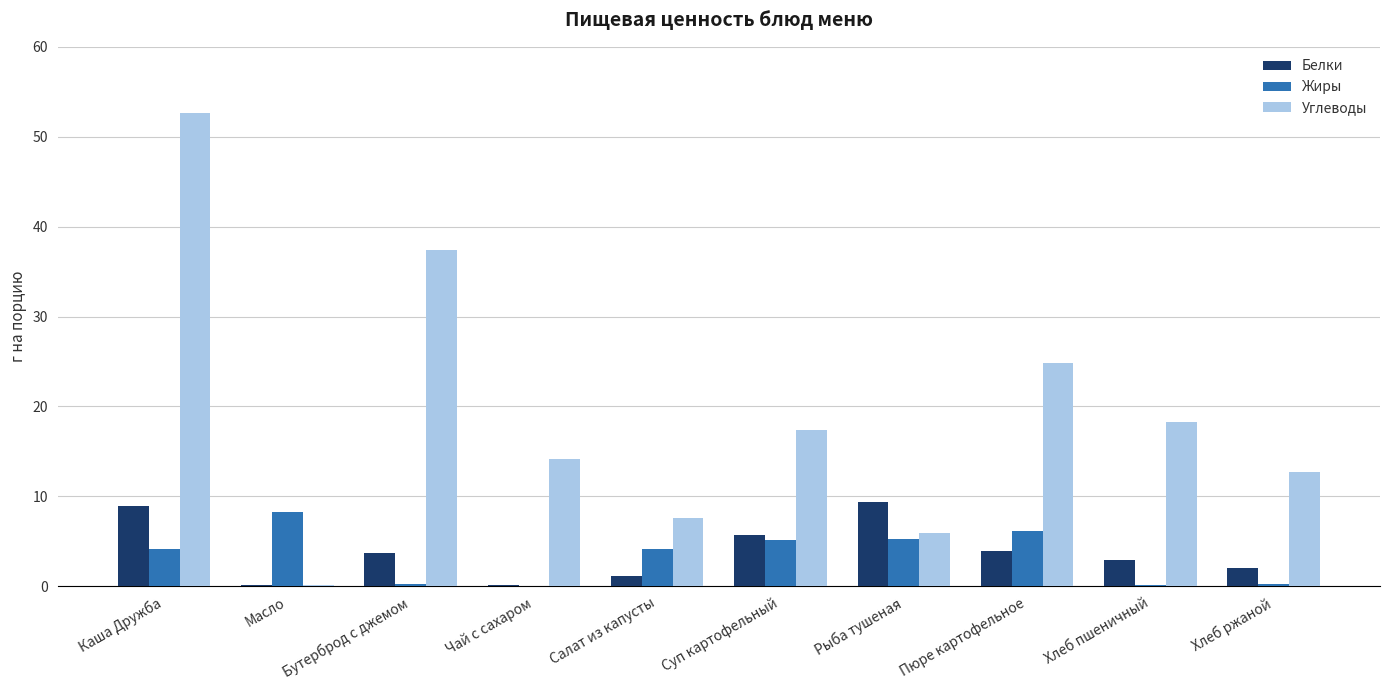

Where is Углеводы nearest to the value 26?

Пюре картофельное